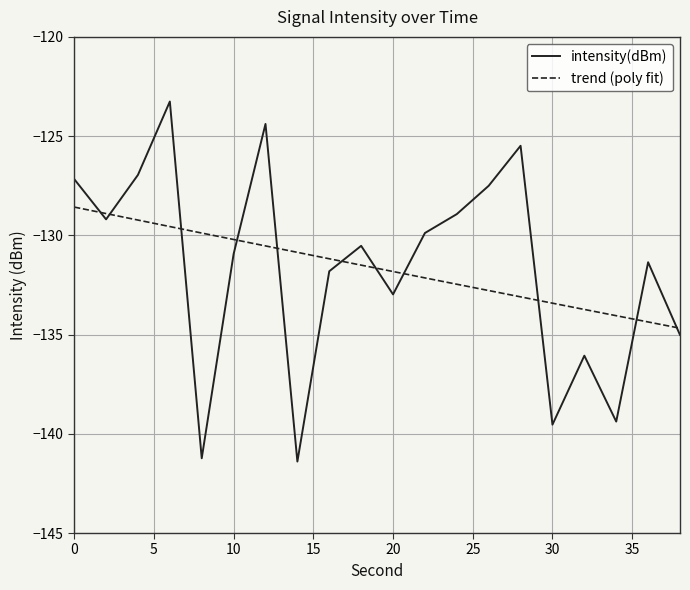

What is the difference between the second highest and second lowest values?

16.8